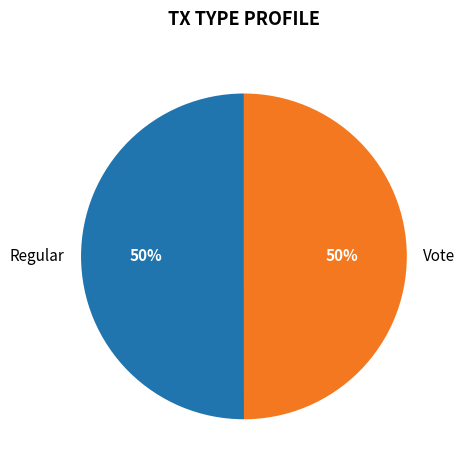

Count the number of slices in the pie.

2